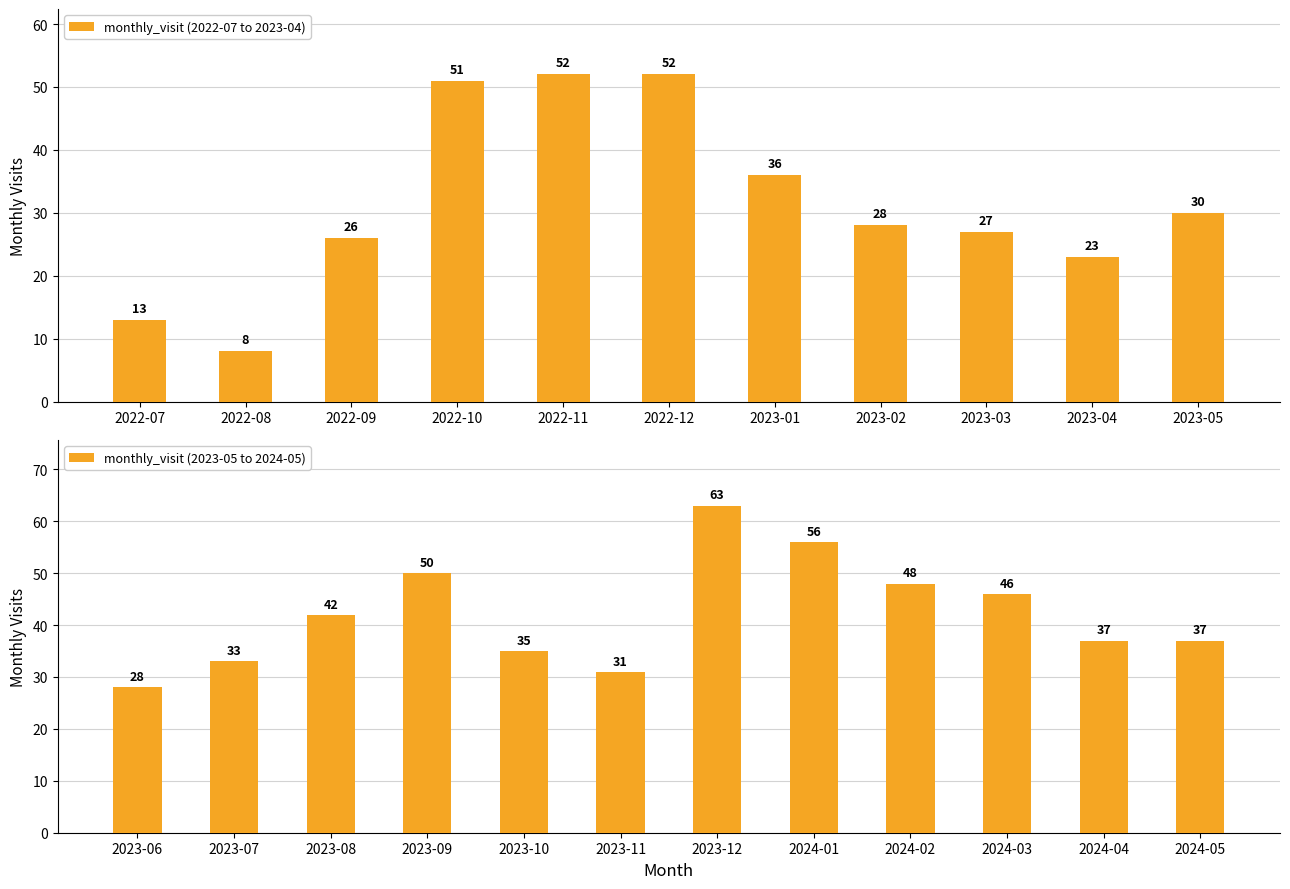

Are the bars horizontal?

No